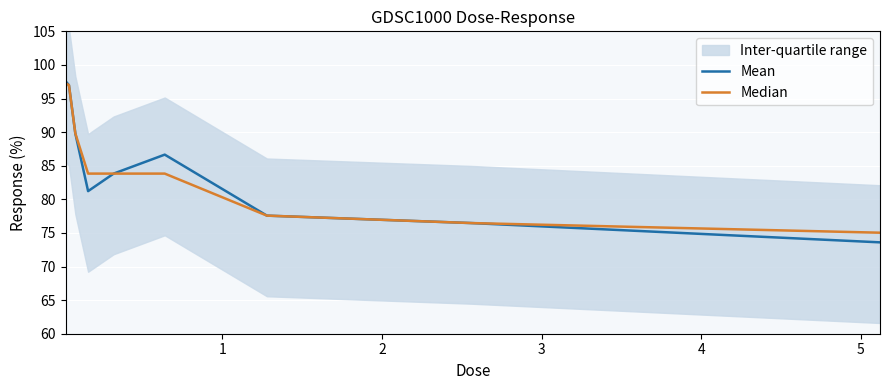

What is the difference between the maximum and minimum values in the Median series?

22.2